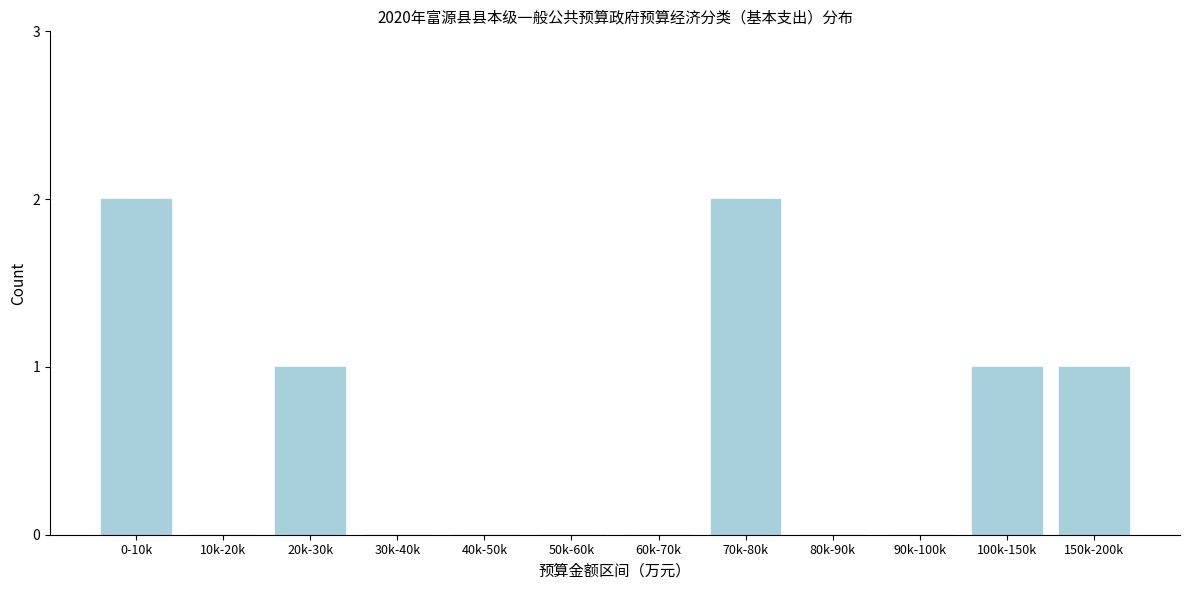

Reading left to right, transcribe all the data shown in this chart.

0-10k=2	10k-20k=0	20k-30k=1	30k-40k=0	40k-50k=0	50k-60k=0	60k-70k=0	70k-80k=2	80k-90k=0	90k-100k=0	100k-150k=1	150k-200k=1